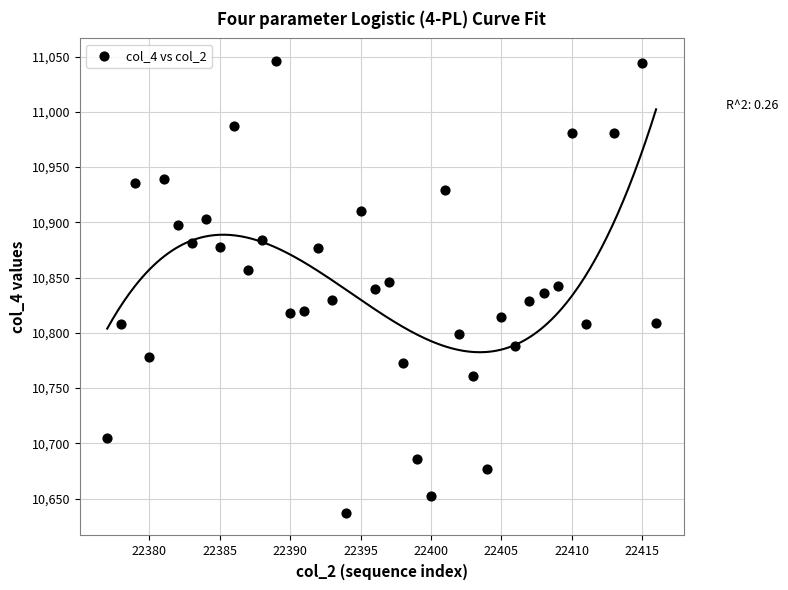

What is the range of X values (max minus min)?

39